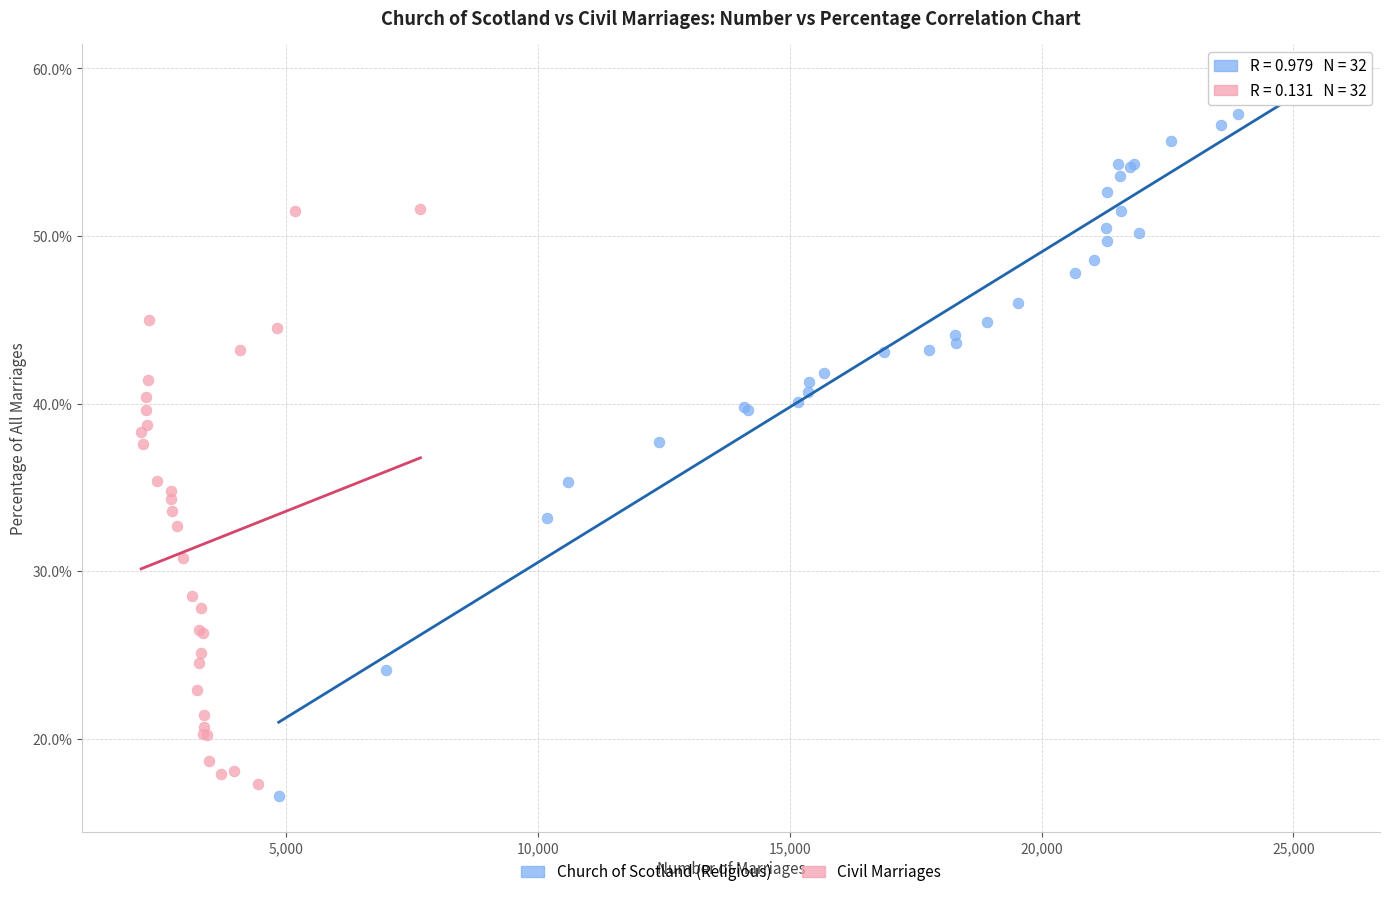

Which series reaches the minimum Y coordinate?

Church of Scotland (Religious)